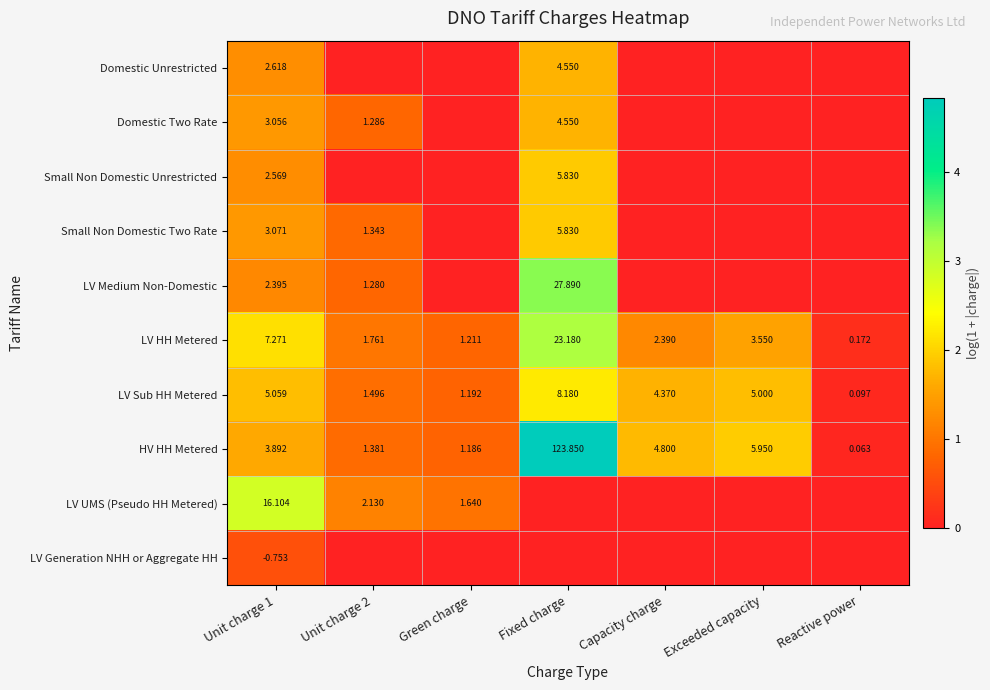

At Unit charge 1, list the series in order from largest to smallest.

LV UMS (Pseudo HH Metered), LV HH Metered, LV Sub HH Metered, HV HH Metered, Small Non Domestic Two Rate, Domestic Two Rate, Domestic Unrestricted, Small Non Domestic Unrestricted, LV Medium Non-Domestic, LV Generation NHH or Aggregate HH